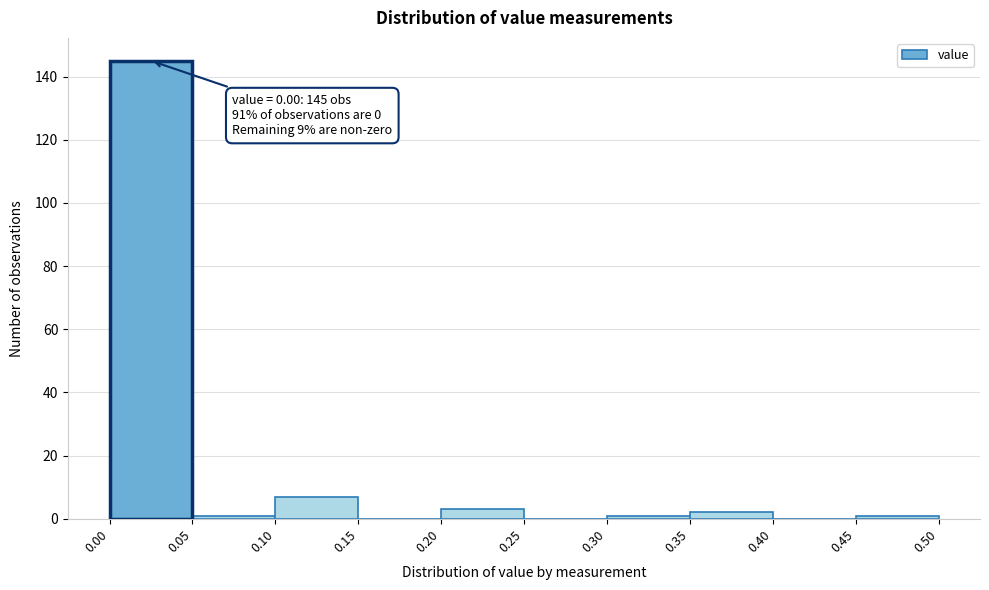

Which range on the x-axis has the tallest bar?

0.00 to 0.05